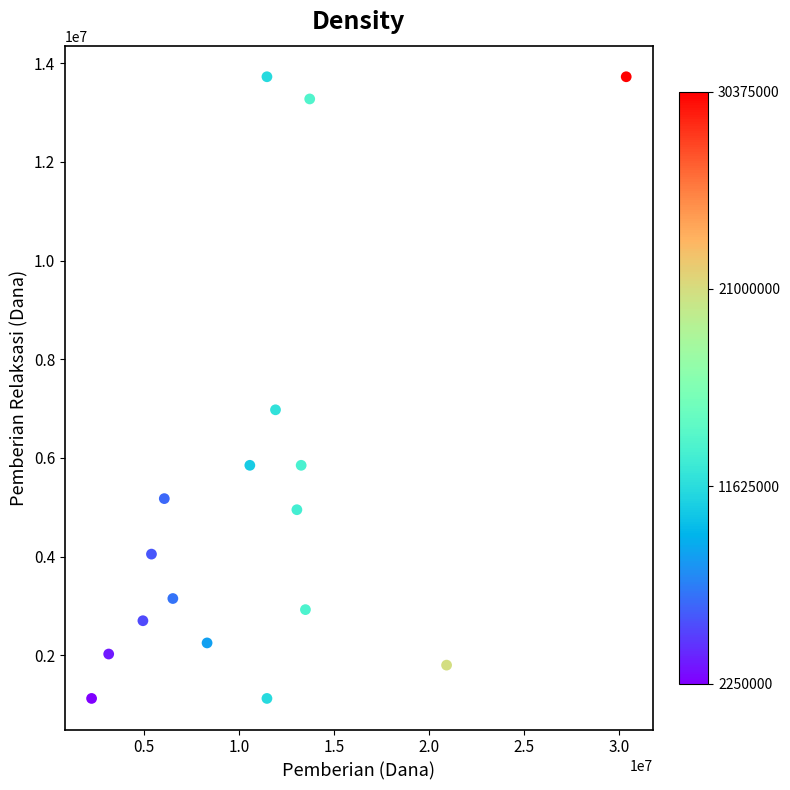

What Y value in the scatter plot is closest to 7425000?

6975000